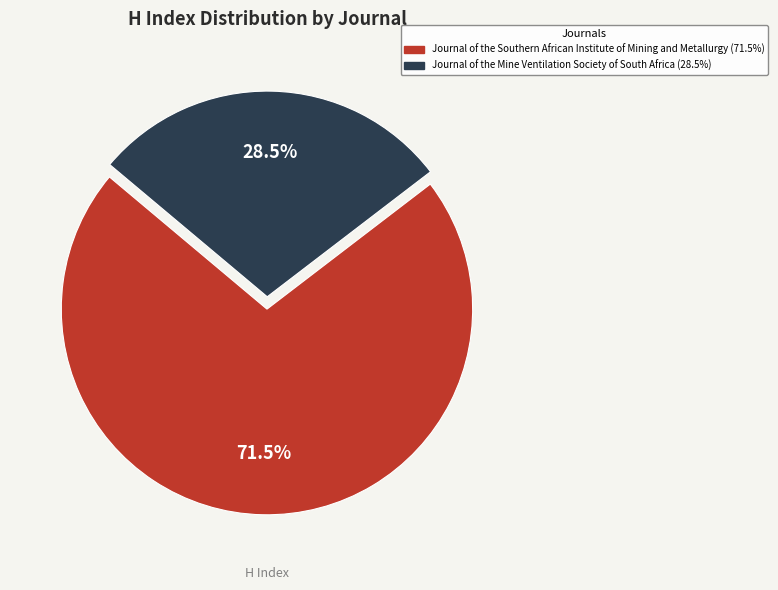

What is the majority slice?

Journal of the Southern African Institute of Mining and Metallurgy